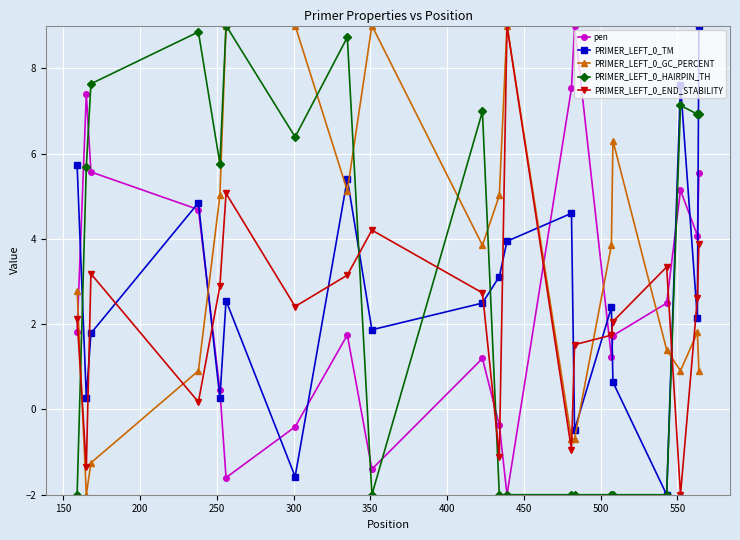

True or false: PRIMER_LEFT_0_GC_PERCENT and PRIMER_LEFT_0_TM cross at least once.

True